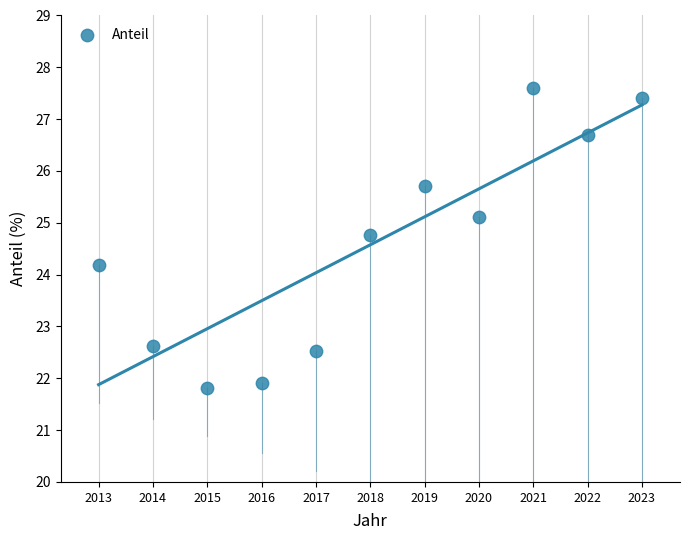

What is the range of Y values (max minus min)?

5.8